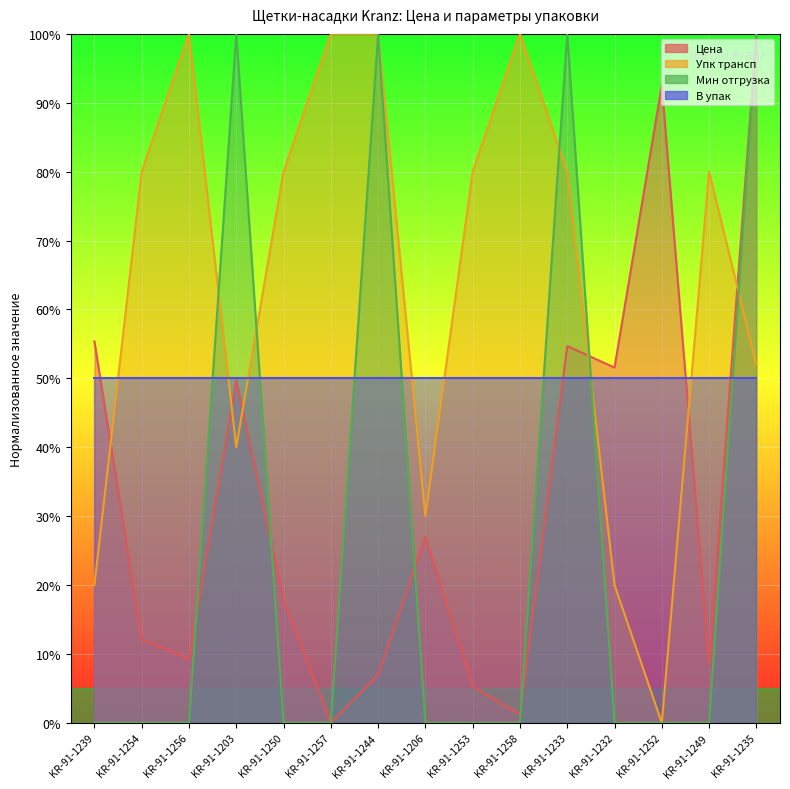

How many data points in Цена are above 17?

8